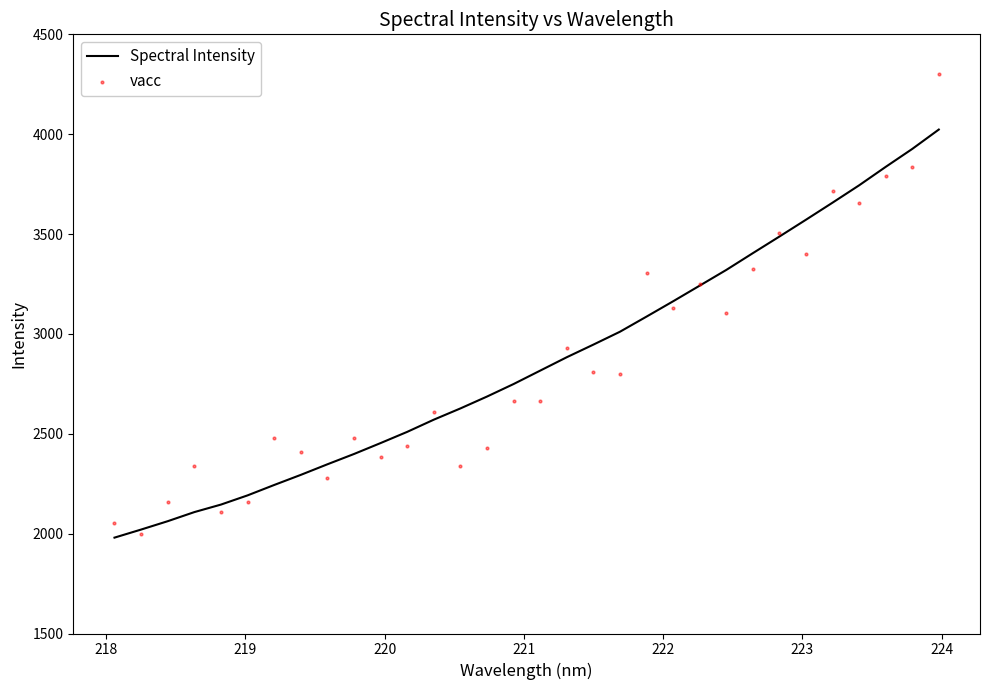

Which series has the widest spread of Y values?

vacc